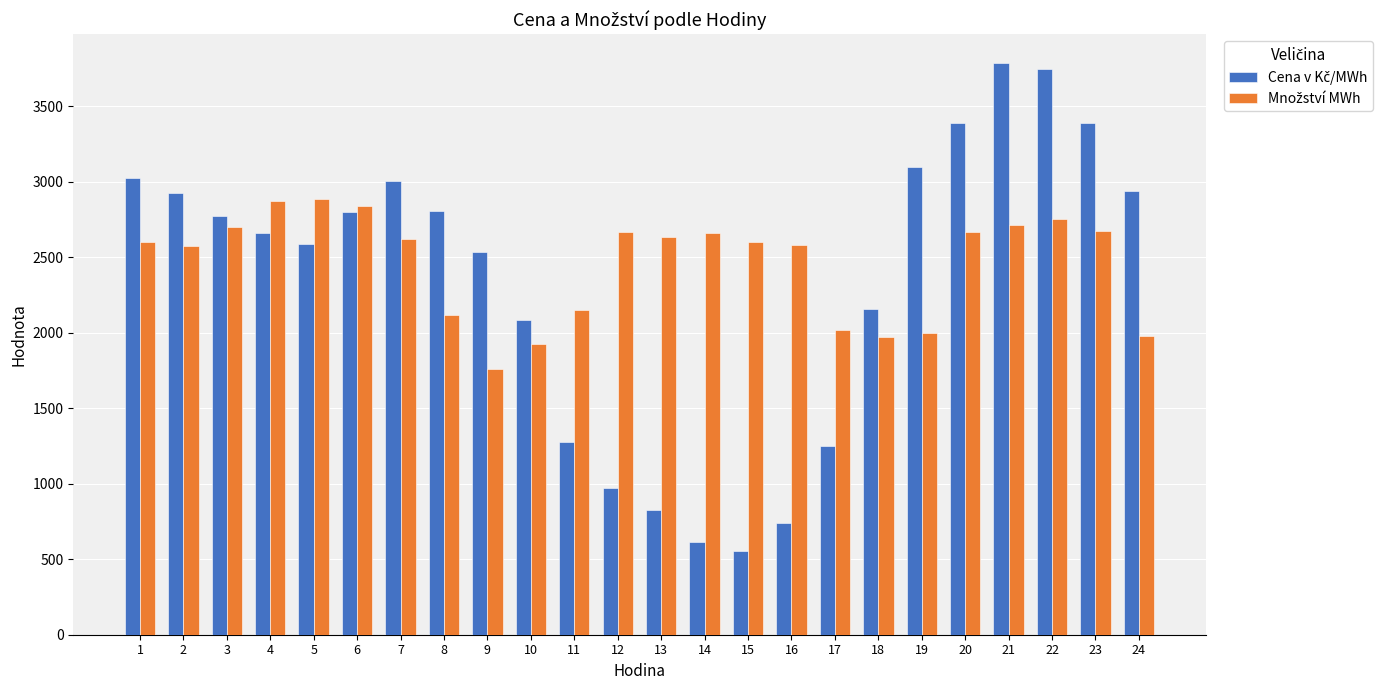

What is the total value across all series at 18?

4132.3